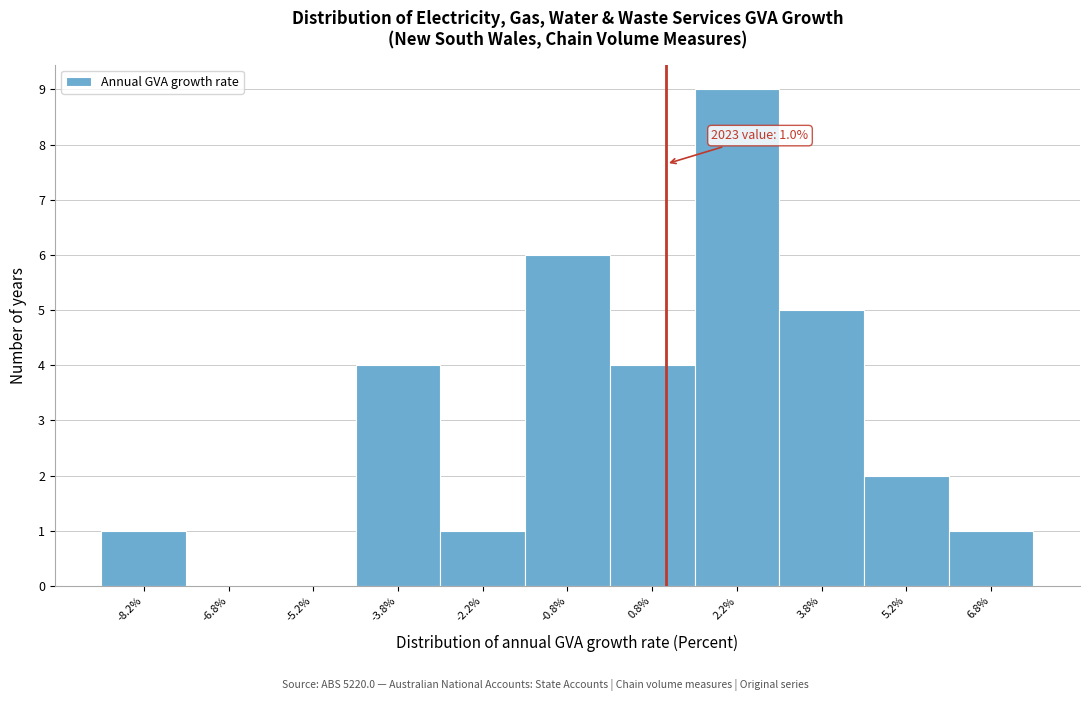

Over which range of the x-axis is the bar tallest?

1.5 to 3.0